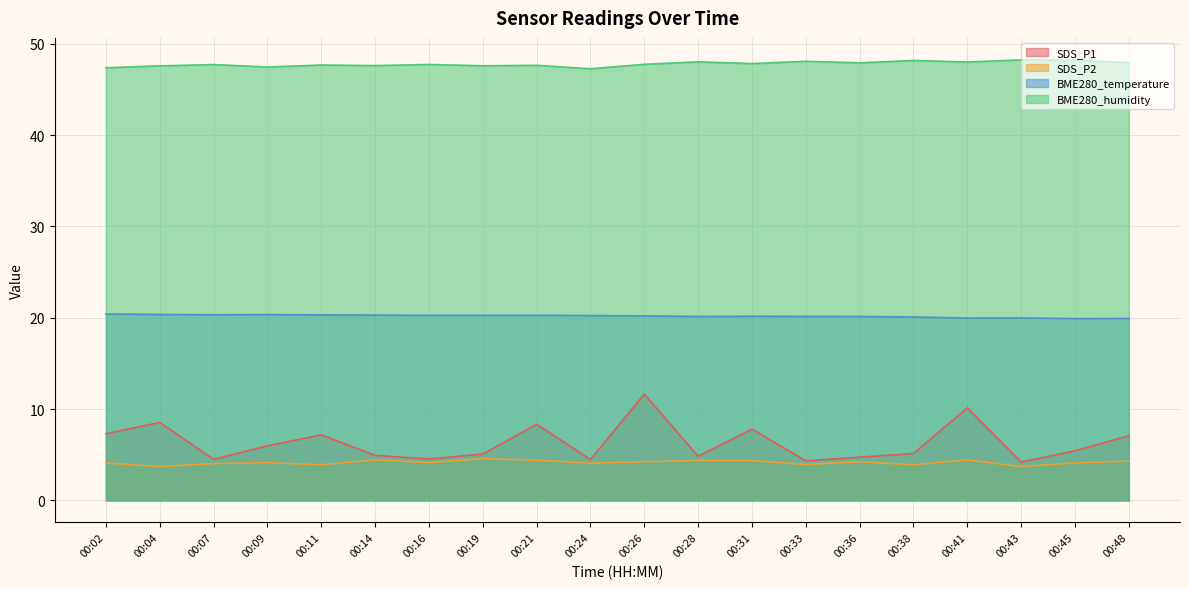

Is it true that SDS_P2 equals 7.1 at 00:19?

False